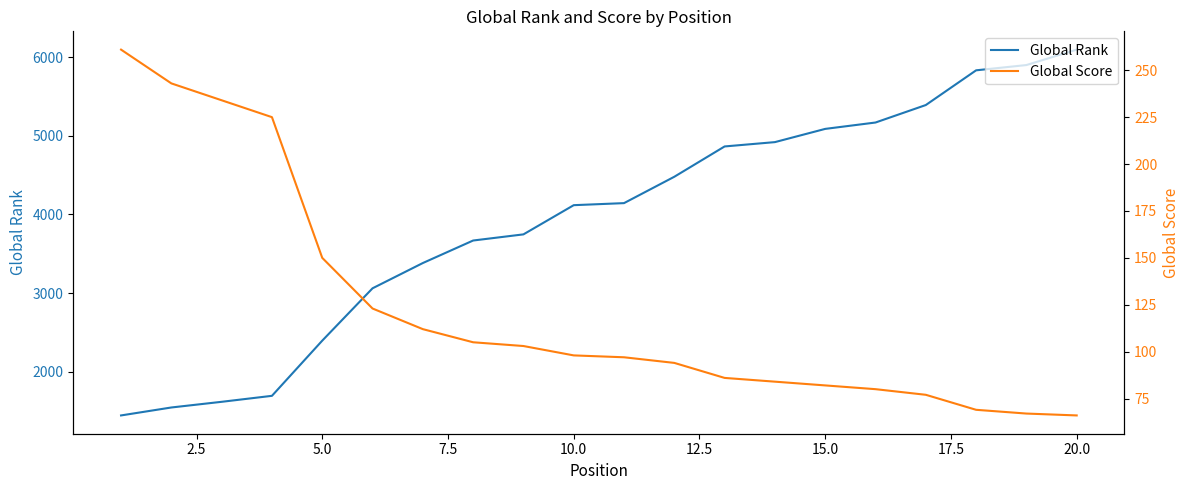

True or false: Global Rank has more than 1 interior local peaks.

False